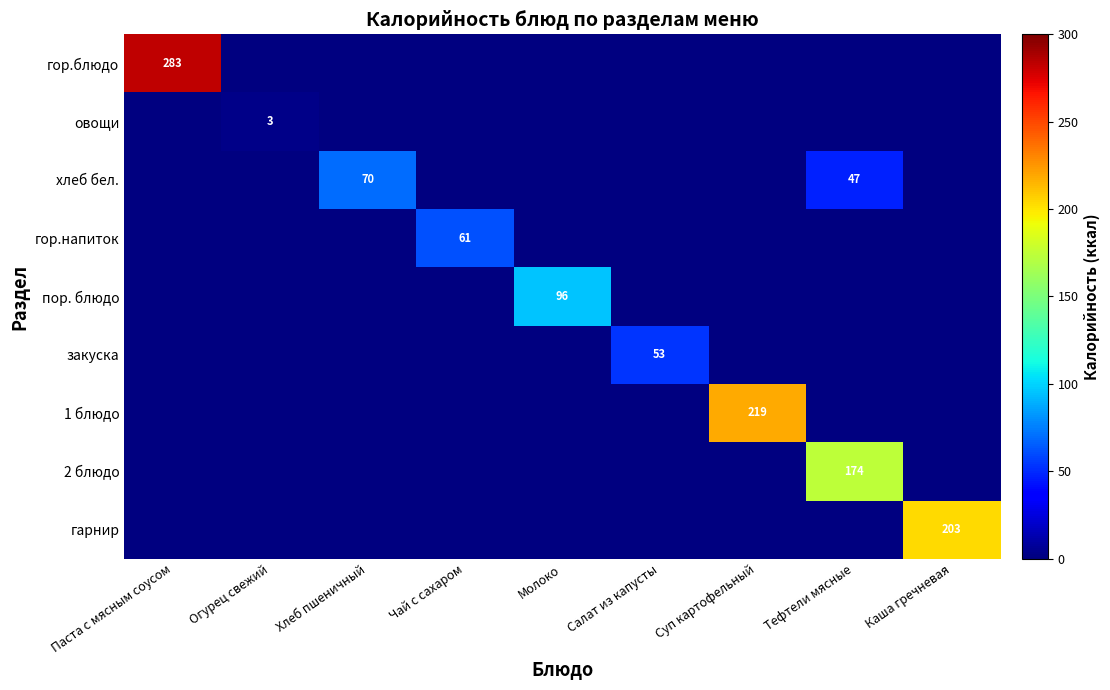

Which has a higher value, Молоко or Каша гречневая?

Каша гречневая